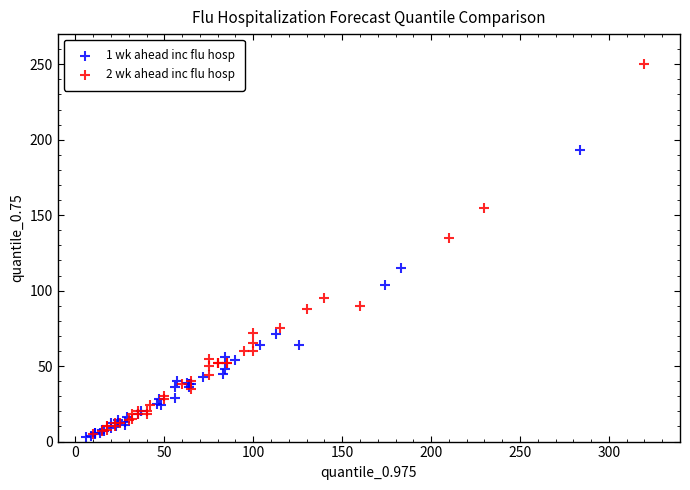

Which series reaches the maximum Y coordinate?

2 wk ahead inc flu hosp